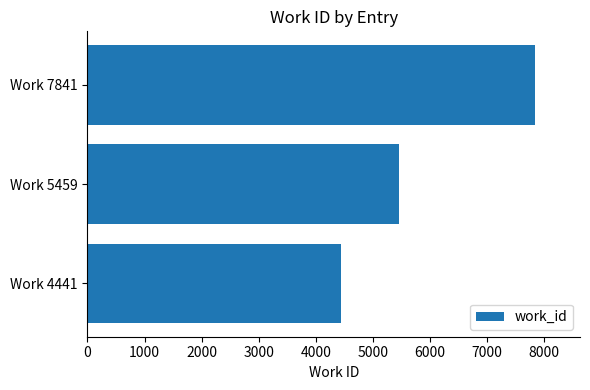

What is the change in value from Work 4441 to Work 7841?

+3400